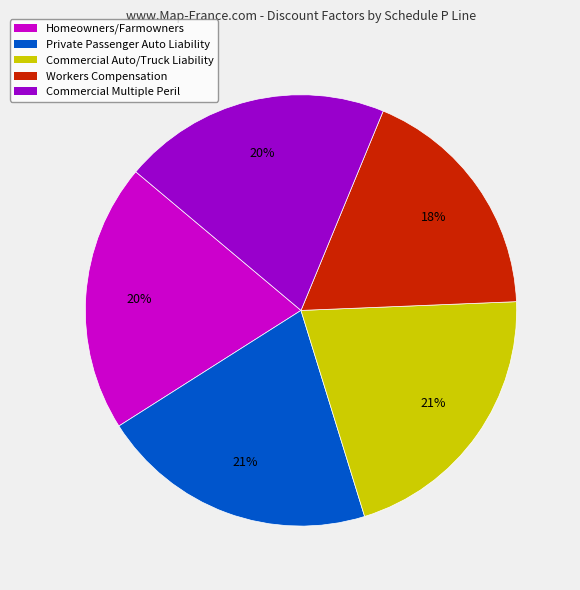

Is there any slice that represents more than half of the pie?

No